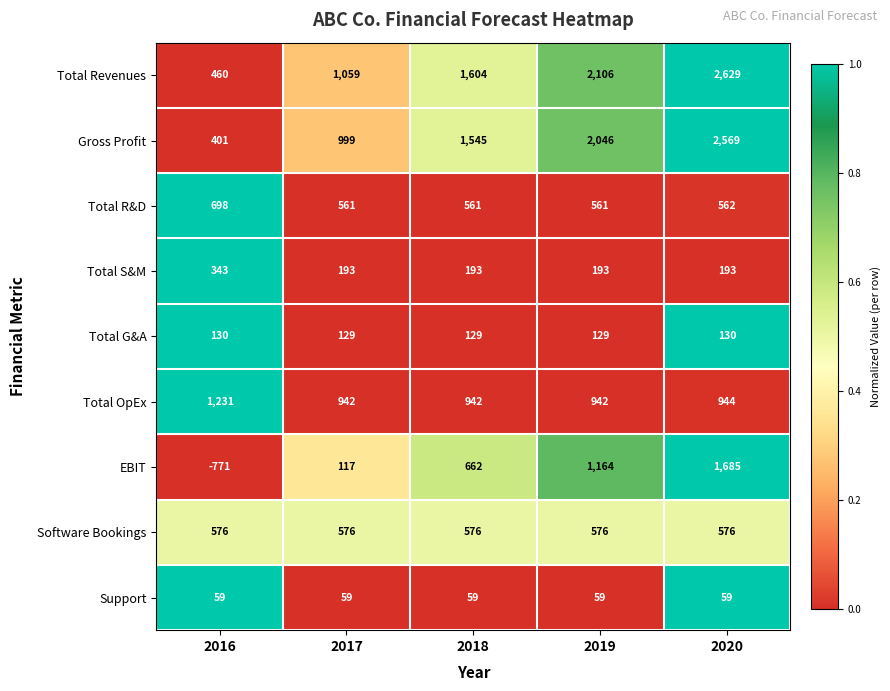

The value of Support at 2019 is 59. True or false?

True